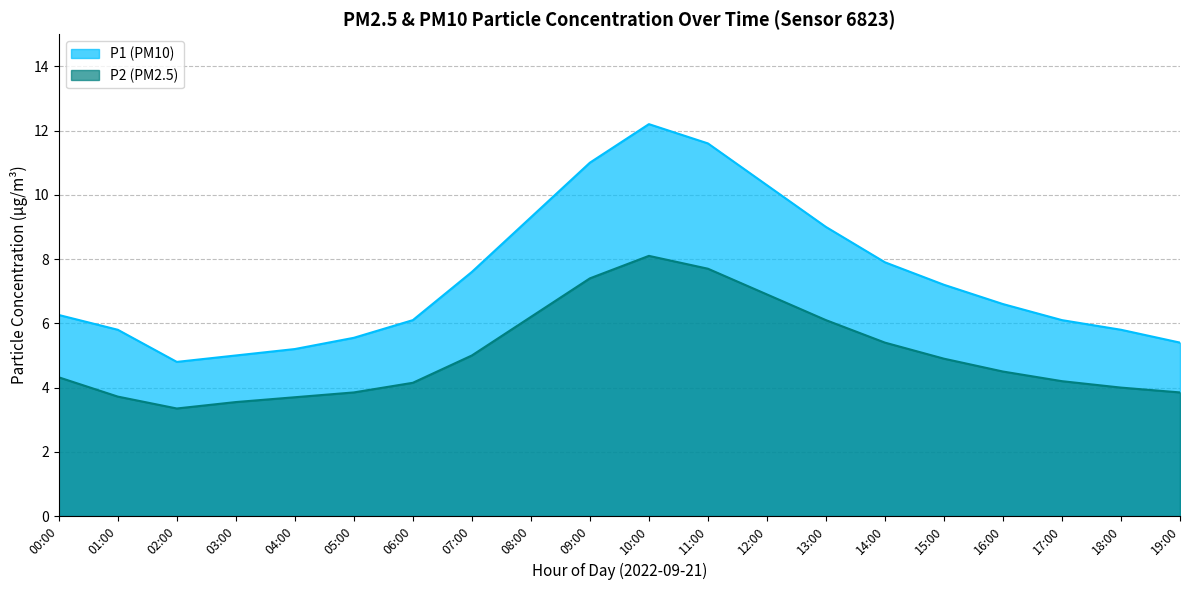

Is the value of P1 at 13:00 greater than the value of P2 at 05:00?

Yes